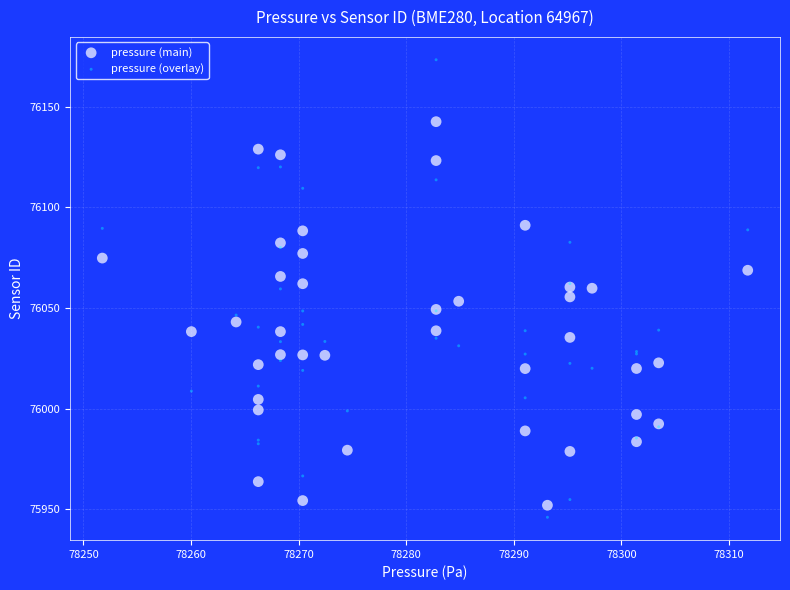

Which series has the widest spread of Y values?

pressure (overlay)